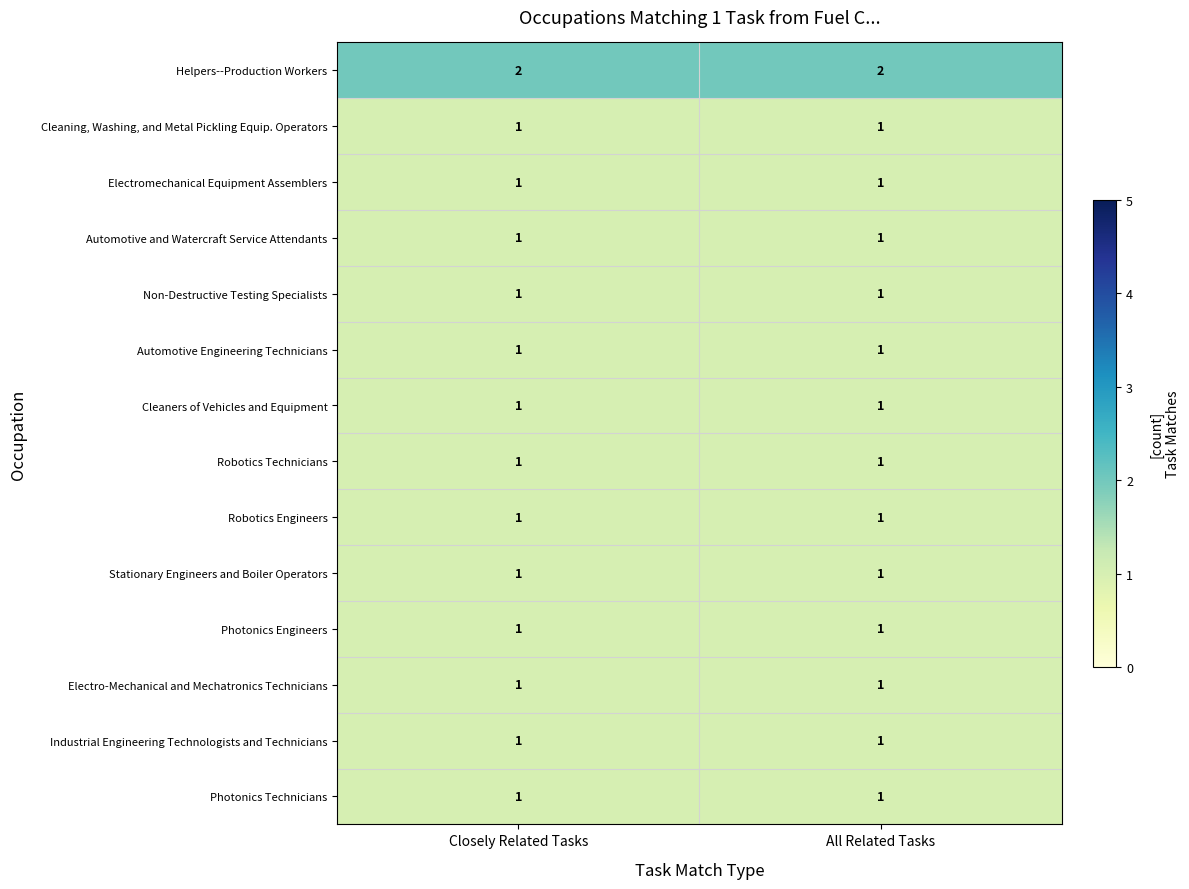

Which series has the largest total across all categories?

Helpers--Production Workers